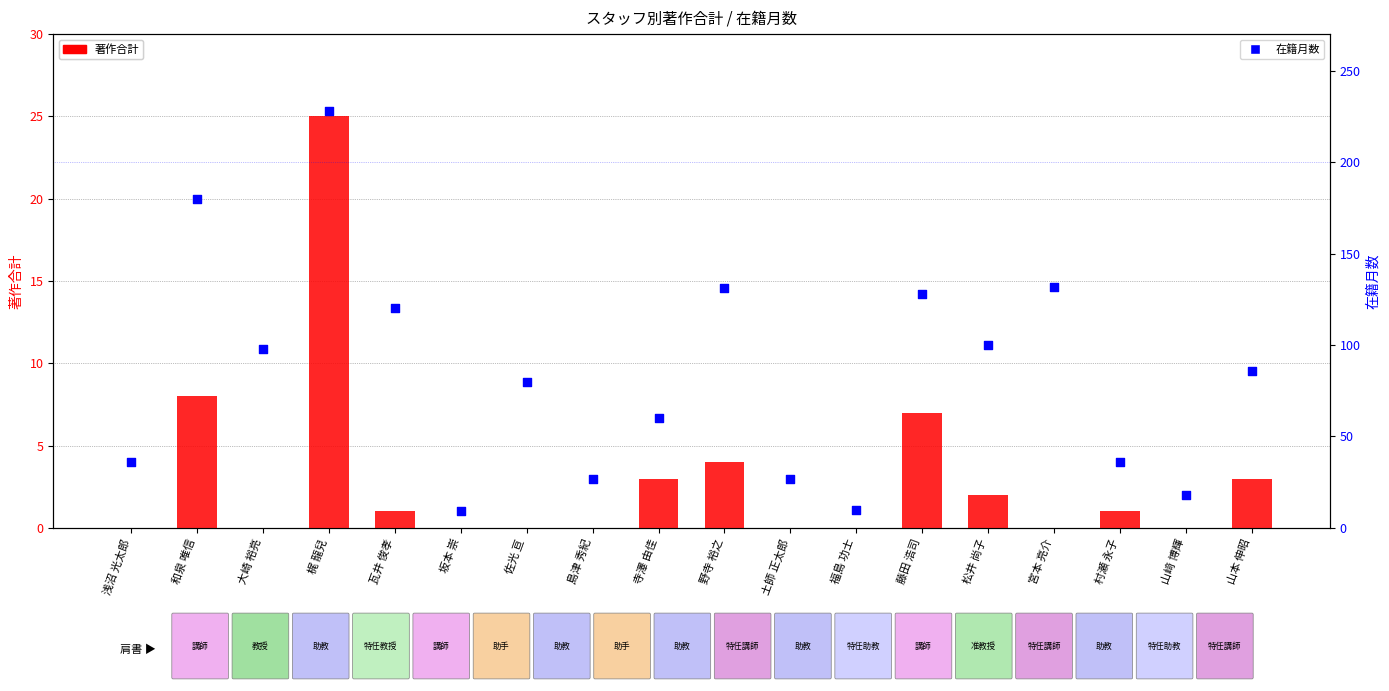

Which series has the largest Y range (max minus min)?

在籍月数